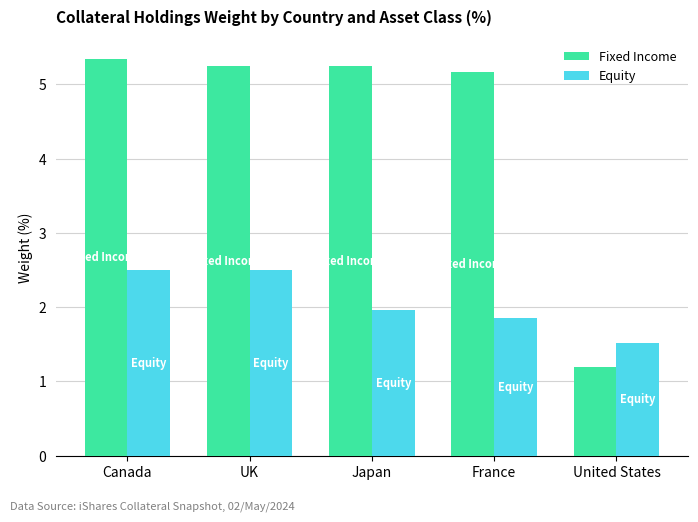

True or false: Equity has a value of 2.0 at Japan.

True